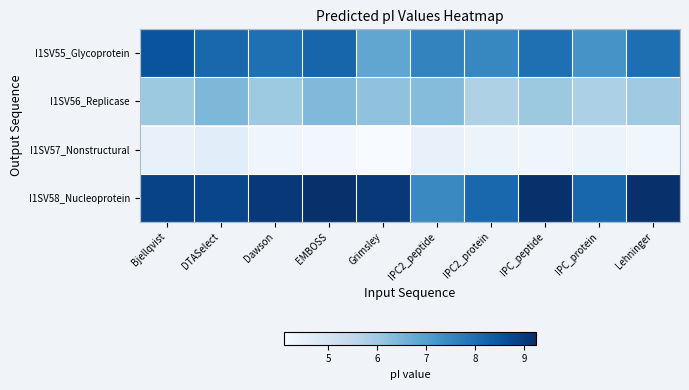

Reading left to right, transcribe all the data shown in this chart.

I1SV55_Glycoprotein: Bjellqvist=8.5	DTASelect=8.1	Dawson=8.0	EMBOSS=8.2	Grimsley=6.8	IPC2_peptide=7.6	IPC2_protein=7.5	IPC_peptide=8.0	IPC_protein=7.2	Lehninger=8.0
I1SV56_Replicase: Bjellqvist=6.0	DTASelect=6.4	Dawson=6.0	EMBOSS=6.4	Grimsley=6.2	IPC2_peptide=6.3	IPC2_protein=5.7	IPC_peptide=6.0	IPC_protein=5.8	Lehninger=6.0
I1SV57_Nonstructural: Bjellqvist=4.5	DTASelect=4.6	Dawson=4.3	EMBOSS=4.2	Grimsley=4.1	IPC2_peptide=4.5	IPC2_protein=4.4	IPC_peptide=4.3	IPC_protein=4.4	Lehninger=4.3
I1SV58_Nucleoprotein: Bjellqvist=8.8	DTASelect=8.8	Dawson=9.1	EMBOSS=9.2	Grimsley=9.1	IPC2_peptide=7.5	IPC2_protein=8.1	IPC_peptide=9.2	IPC_protein=8.2	Lehninger=9.2